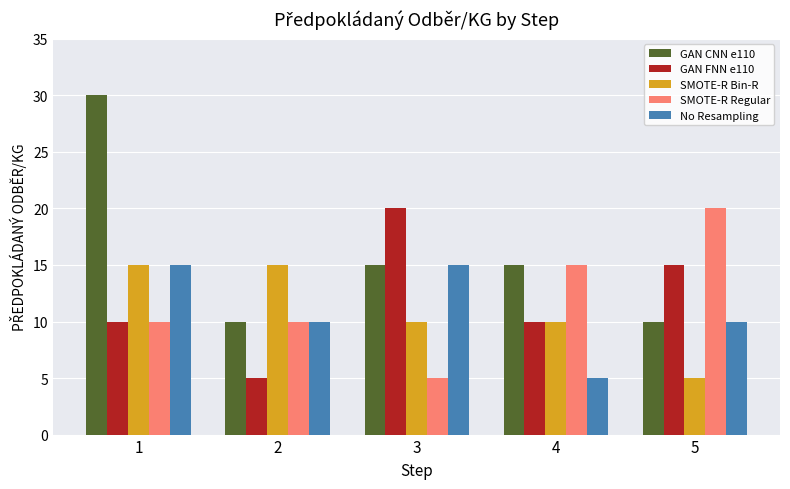

What is the average value of the SMOTE-R Regular series?

12